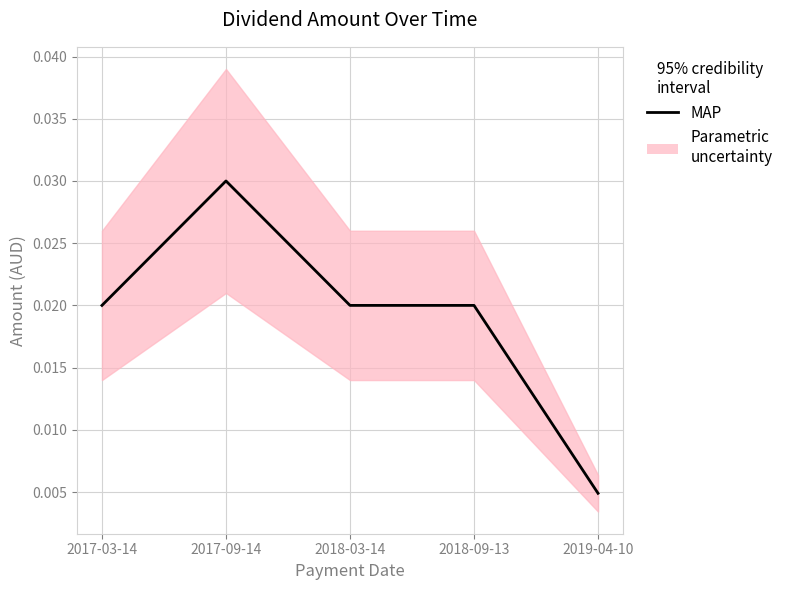

List the labels in order of value, smallest first.

2019-04-10, 2017-03-14, 2018-03-14, 2018-09-13, 2017-09-14